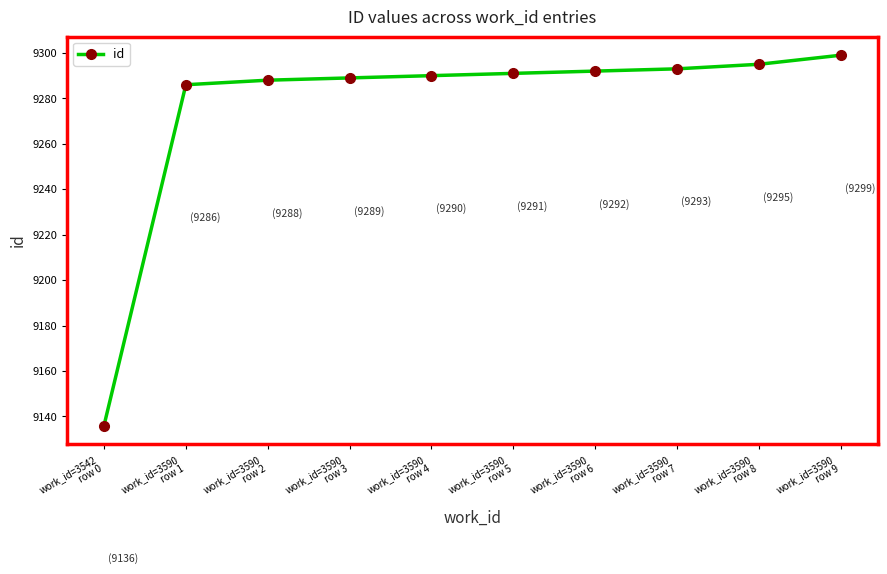

Does the chart have visible grid lines?

No